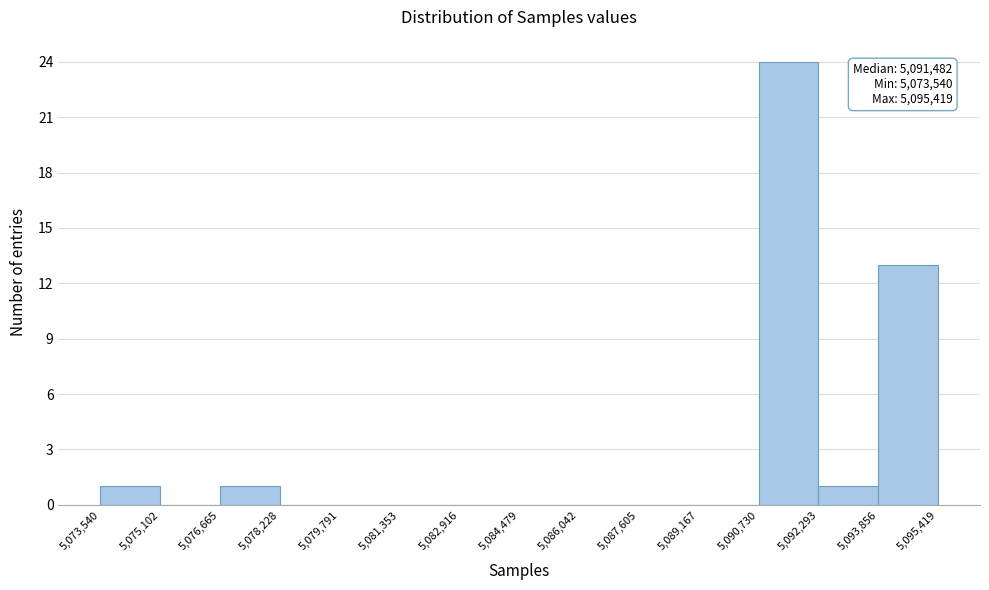

Which range on the x-axis has the tallest bar?

5,090,730 to 5,092,293